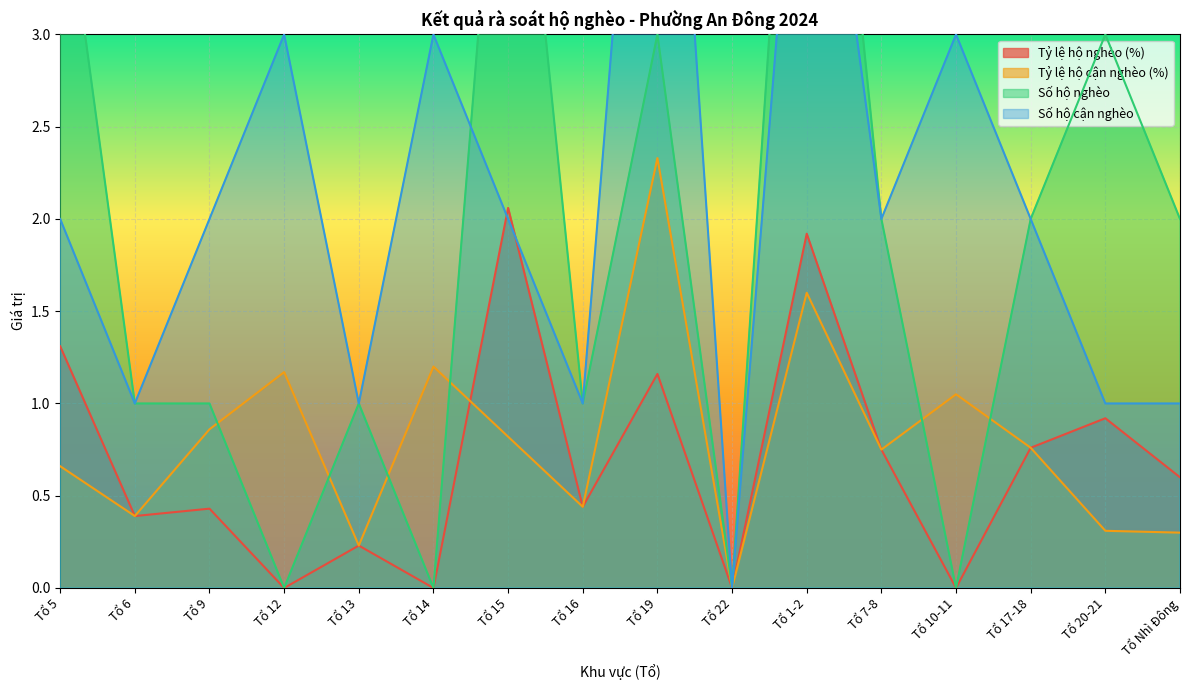

At which category does Tỷ lệ hộ nghèo (%) reach its first local valley?

Tổ 6